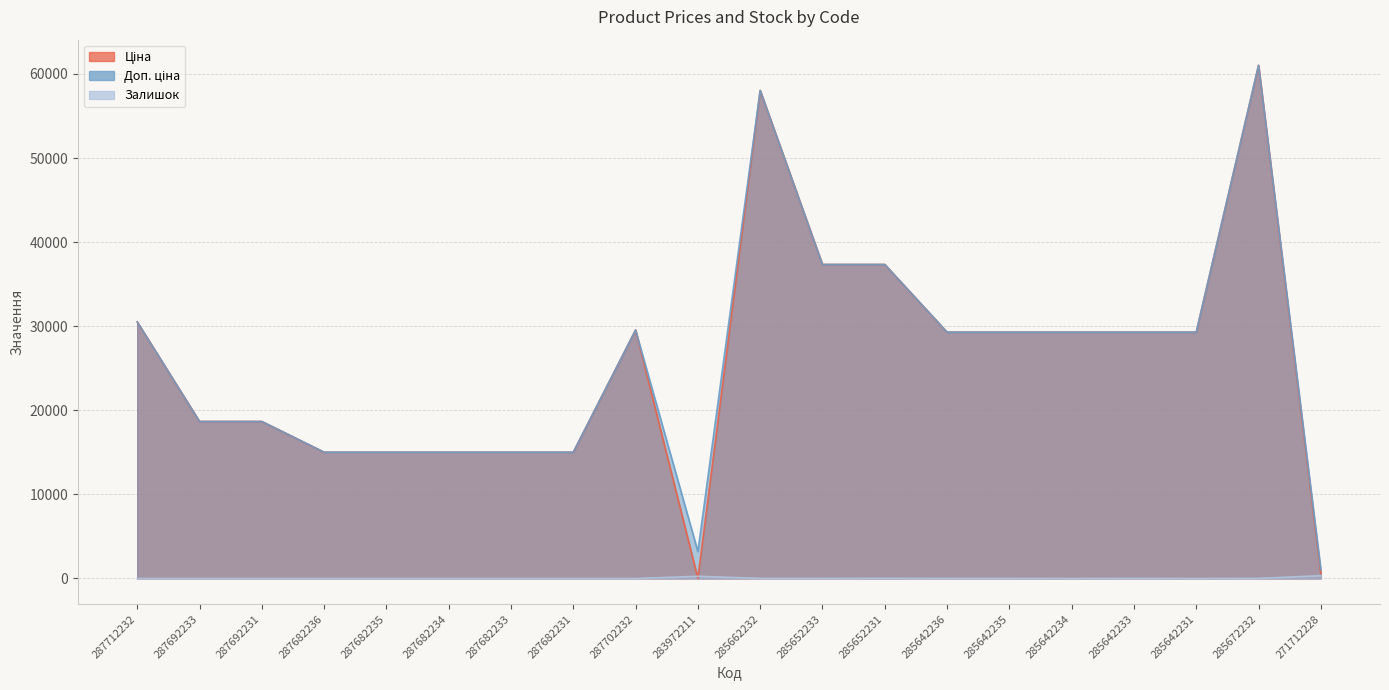

At how many categories does at least one series exceed 46929?

2